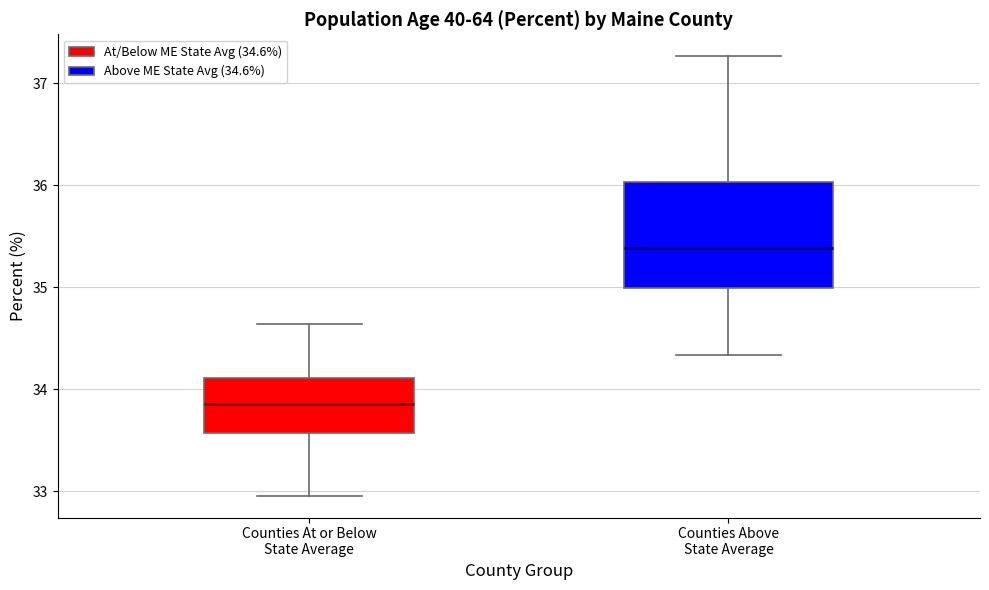

Reading left to right, read every box against the y-axis: the position of its median line, the range the box covers, and the ends of its whiskers. The values are not printed on the chart, so give them approximately, as read against the axis.

Counties At or Below State Average: median 33.9, box 33.6 to 34.1, whiskers 33.0 to 34.6
Counties Above State Average: median 35.4, box 35.0 to 36.0, whiskers 34.3 to 37.3